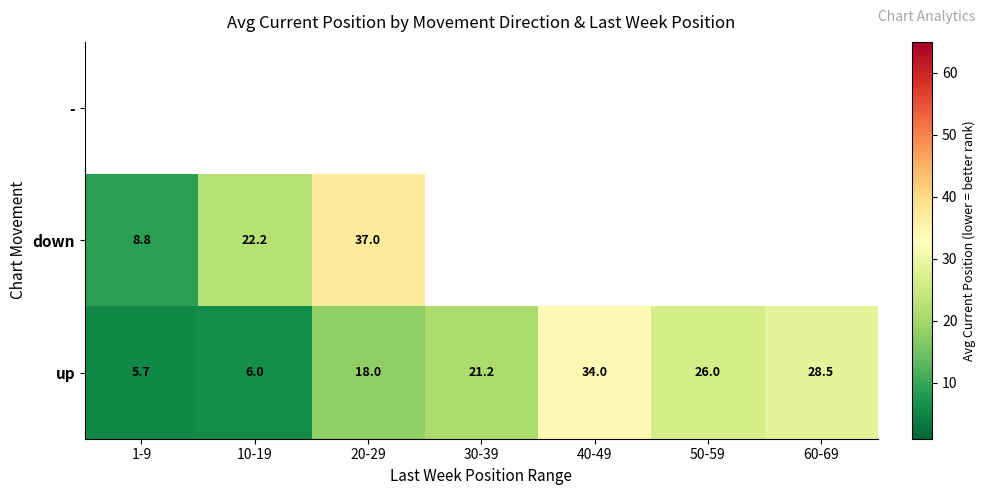

What is the smallest value displayed?

5.7